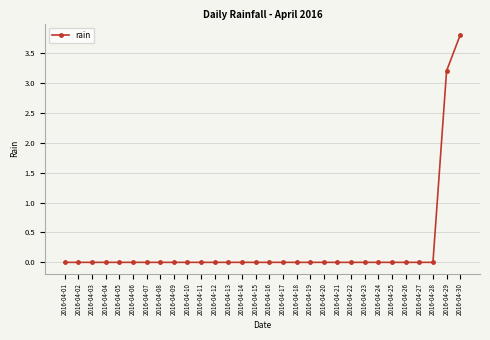

How many lines are shown in the chart?

1